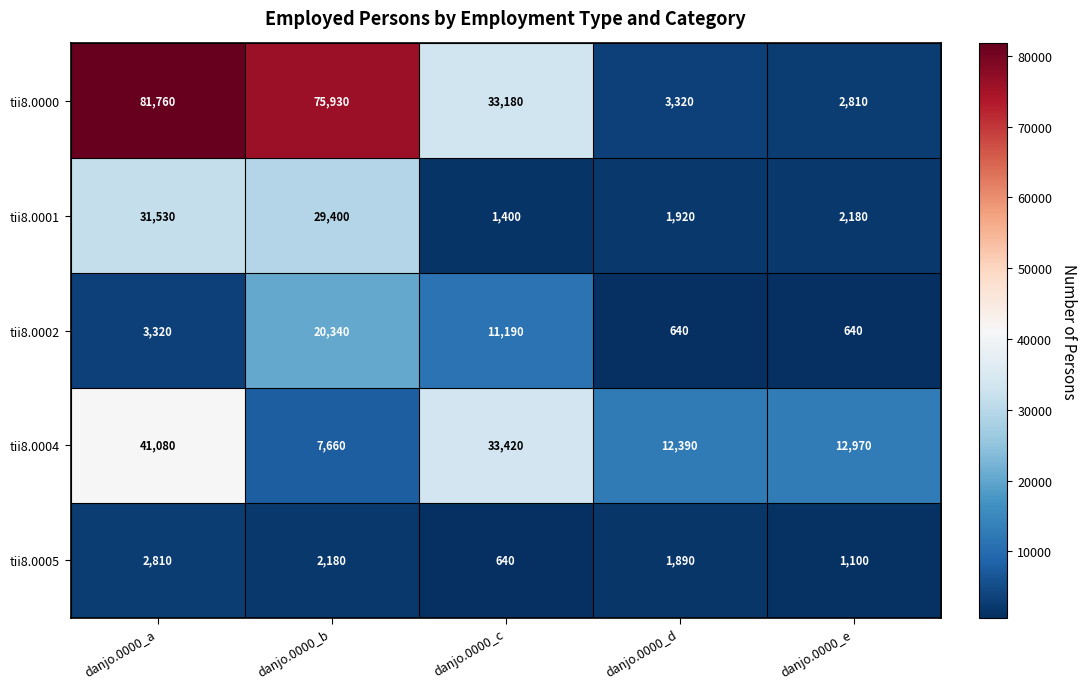

How many categories are shown in the chart?

5